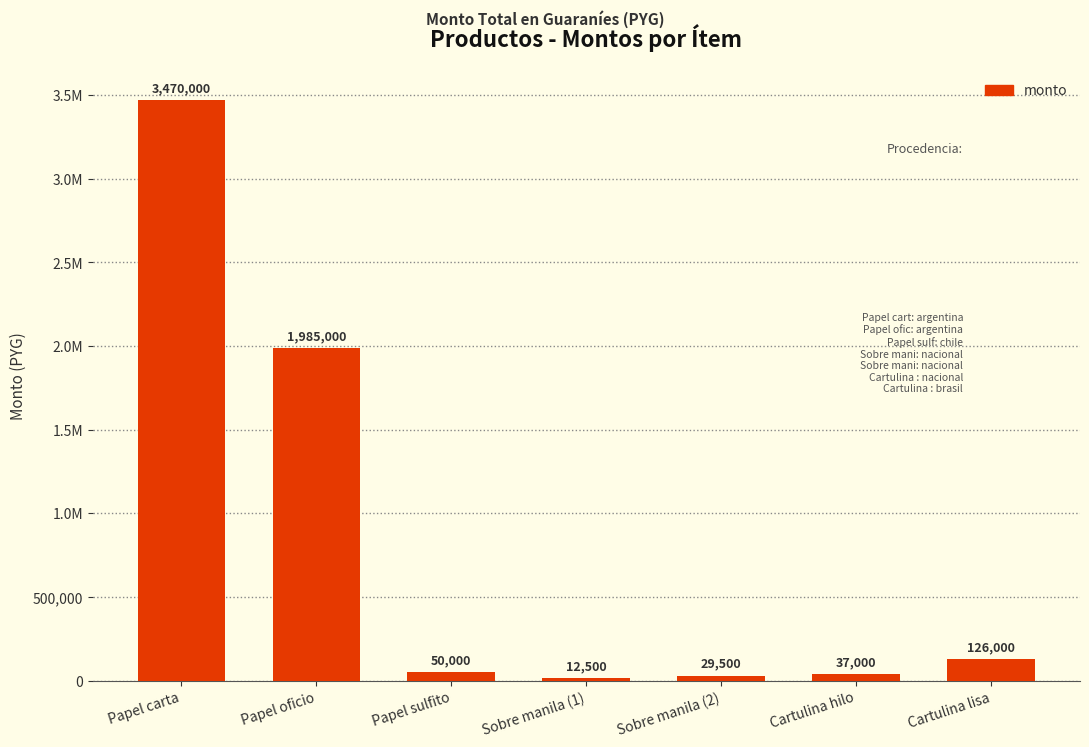

Does the chart contain any negative values?

No